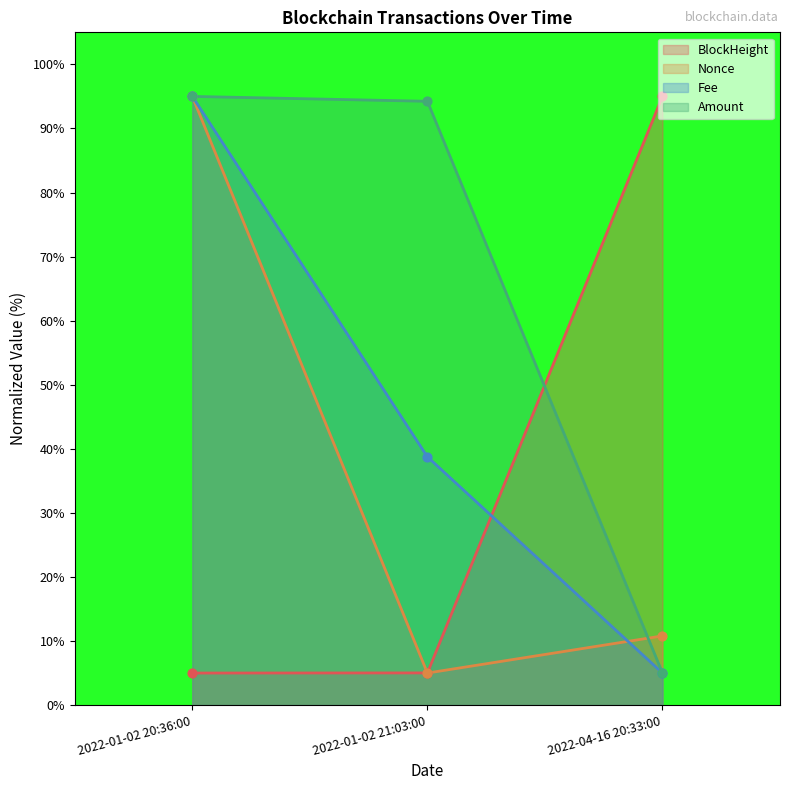

At how many categories does at least one series exceed 72?

3